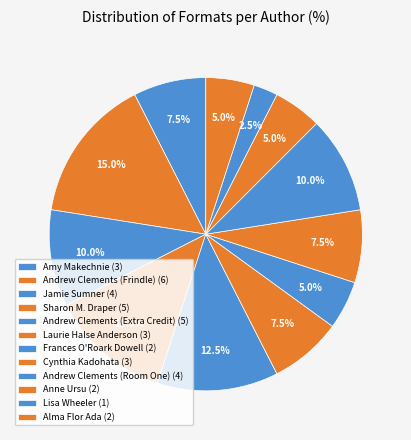

How many segments does this pie chart have?

12